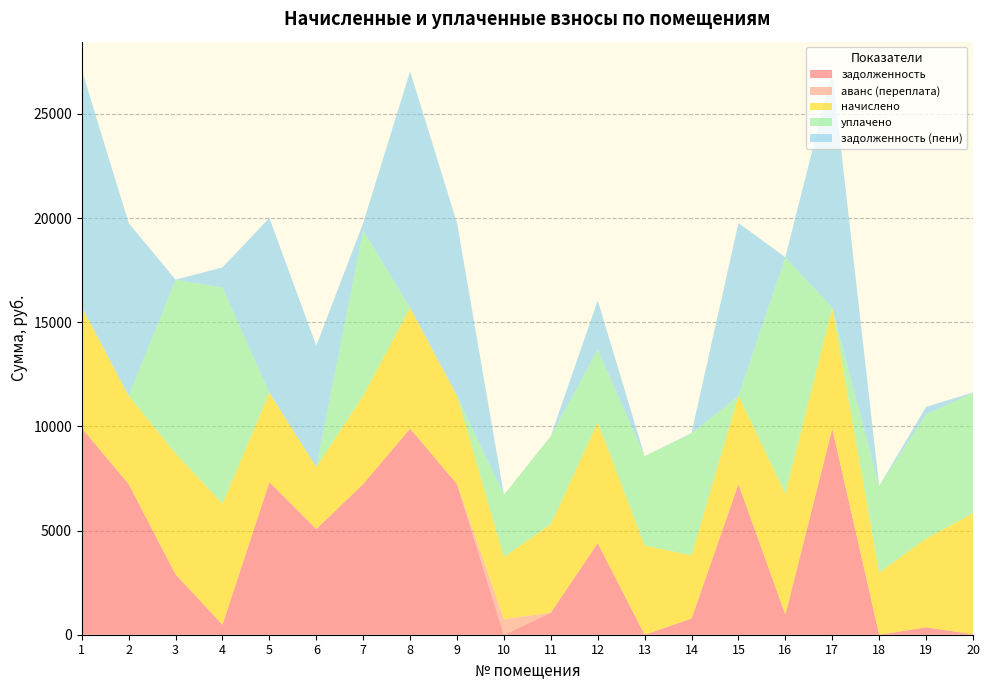

Reading right to left, extract all data points from this chart.

задолженность: 20=21.1	19=355.3	18=0.0	17=9893.5	16=966.8	15=7229.9	14=773.9	13=0.0	12=4393.5	11=1060.2	10=0.0	9=7229.9	8=9893.5	7=7229.9	6=5073.6	5=7318.6	4=483.2	3=2893.5	2=7229.9	1=9918.8
аванс (переплата): 20=0.0	19=0.0	18=0.0	17=0.0	16=0.0	15=0.0	14=0.0	13=0.0	12=0.0	11=0.0	10=746.7	9=0.0	8=0.0	7=0.0	6=0.0	5=0.0	4=0.0	3=0.0	2=0.0	1=0.0
начислено: 20=5803.2	19=4263.1	18=2976.0	17=5803.2	16=5803.2	15=4240.8	14=3034.2	13=4285.4	12=5803.2	11=4240.8	10=2983.4	9=4240.8	8=5803.2	7=4240.8	6=2976.0	5=4292.9	4=5803.2	3=5803.2	2=4240.8	1=5818.1
уплачено: 20=5782.0	19=5960.8	18=4160.0	17=0.0	16=11344.7	15=0.0	14=5853.9	13=4285.0	12=3500.0	11=4240.8	10=2984.0	9=0.0	8=0.0	7=7936.7	6=0.0	5=0.0	4=10378.3	3=8344.3	2=0.0	1=0.0
задолженность (пени): 20=20.7	19=355.3	18=0.0	17=11344.3	16=0.0	15=8290.1	14=21.9	13=0.3	12=2344.3	11=0.0	10=0.0	9=8290.1	8=11344.3	7=353.4	6=5817.6	5=8391.8	4=966.0	3=0.0	2=8290.1	1=11373.4